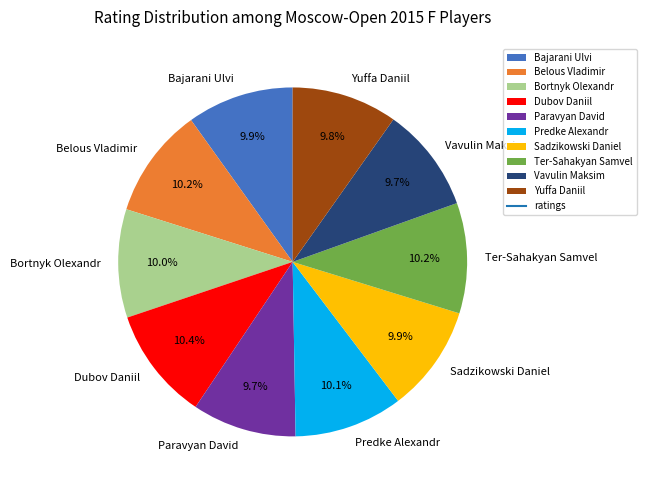

How much of the chart is everything except Belous Vladimir?

89.8%